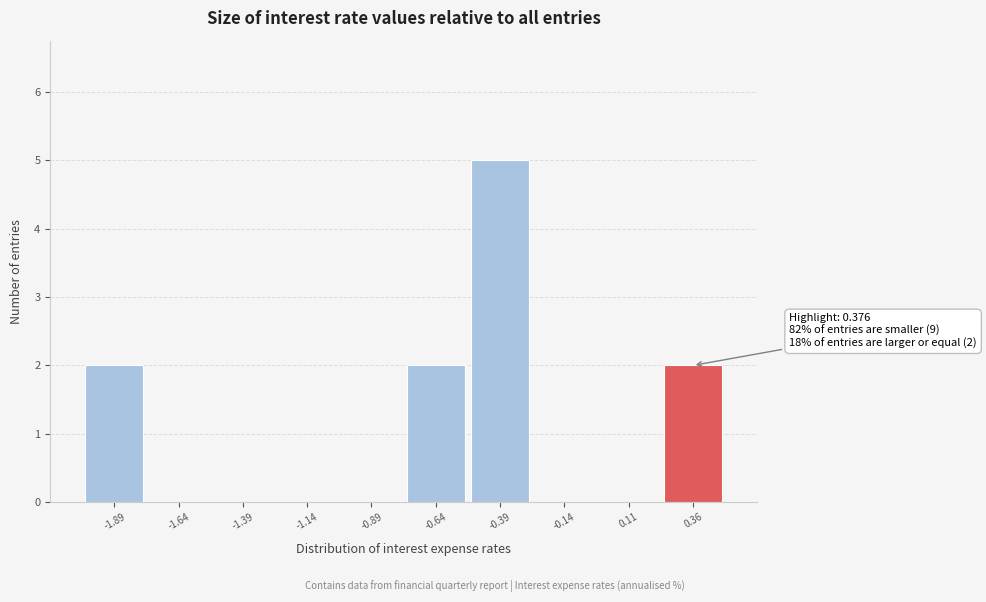

Reading left to right, extract all data points from this chart.

-1.89=2	-1.64=0	-1.39=0	-1.14=0	-0.89=0	-0.64=2	-0.39=5	-0.14=0	0.11=0	0.36=2